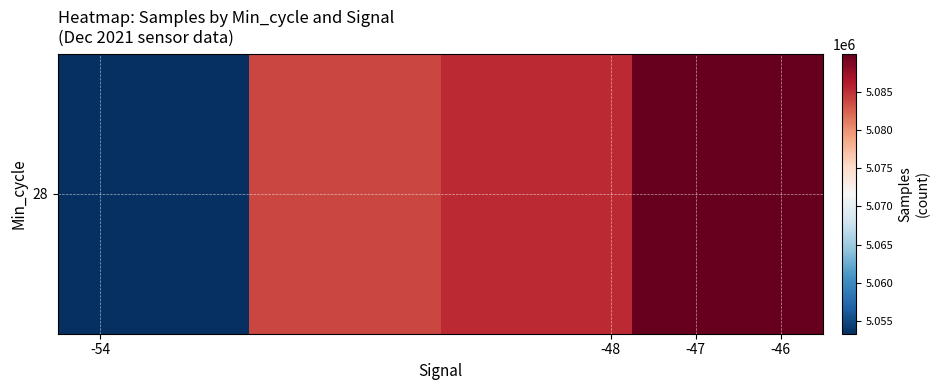

What is the maximum value shown in the chart?

5089985.2